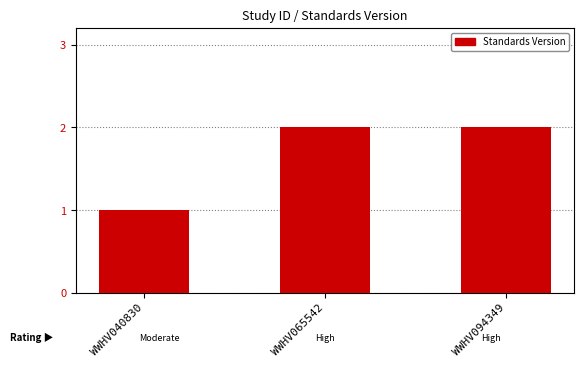

Where is the data nearest to the value 1?

WWHV040830